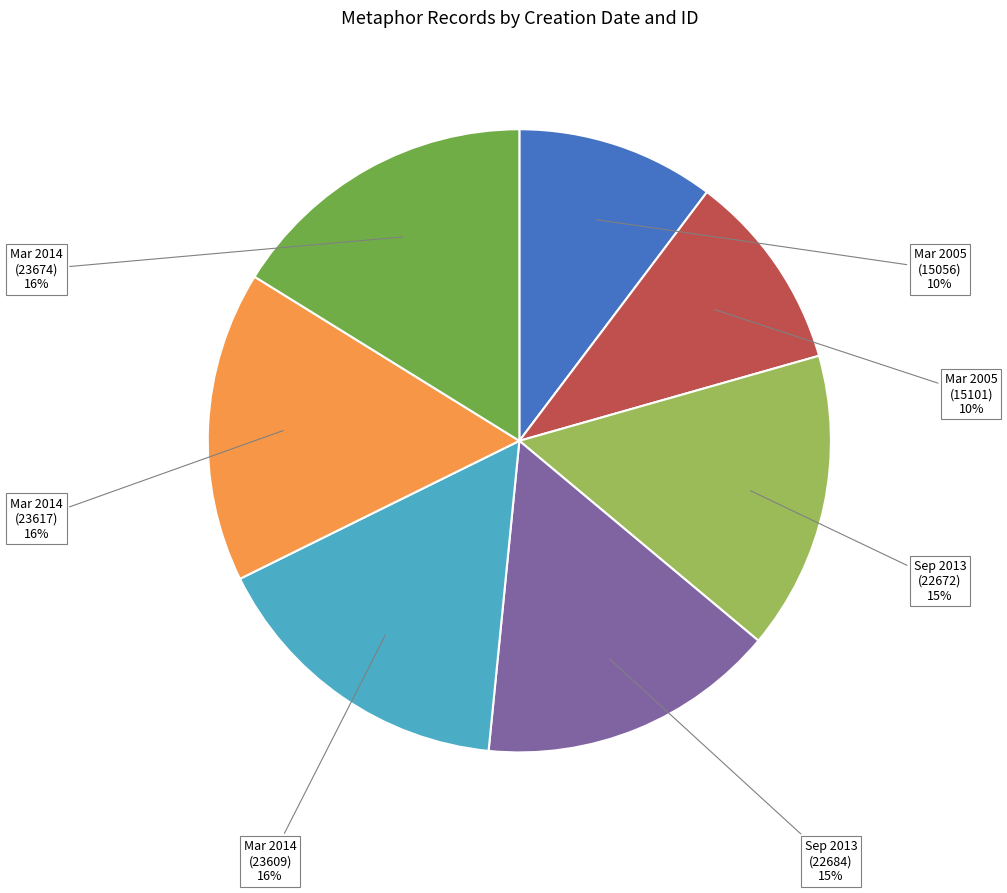

To the nearest percent, what is the average slice percentage?

14%